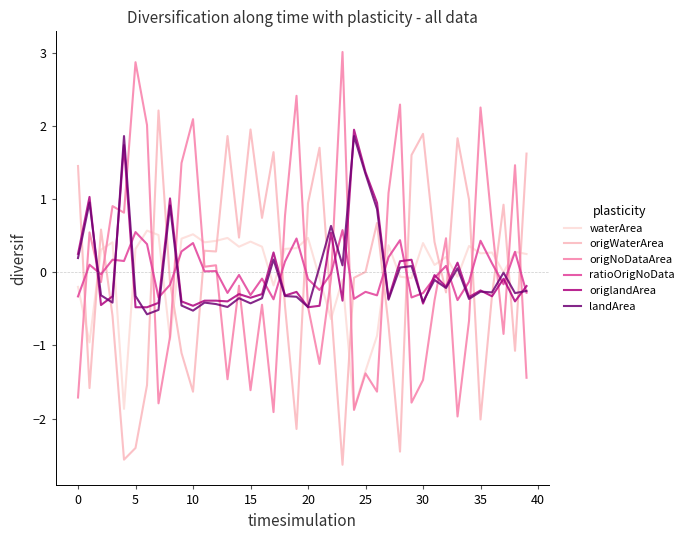

How many negative values does the origNoDataArea series have?

22